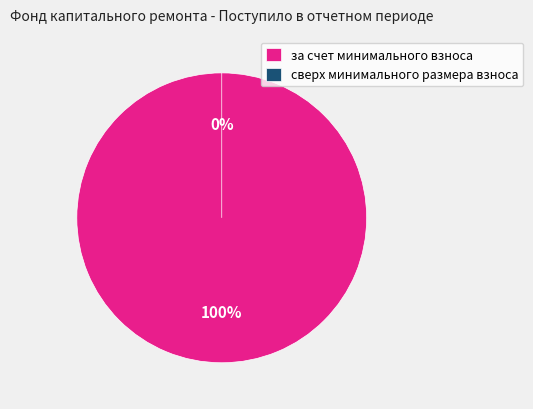

To the nearest percent, what portion does за счет минимального взноса represent?

100%